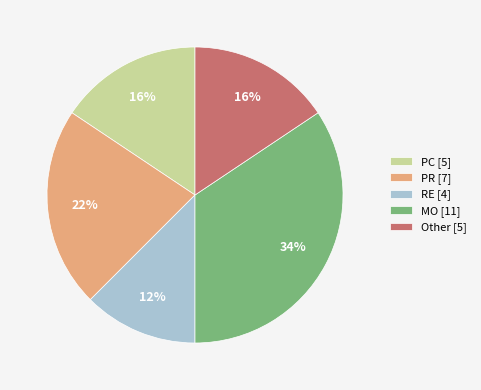

Count the number of slices in the pie.

5